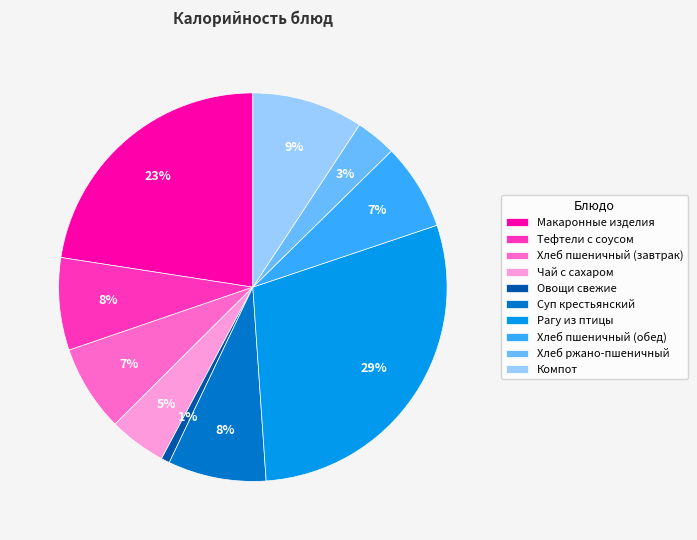

Combined, do Чай с сахаром and Овощи свежие account for over 50%?

No